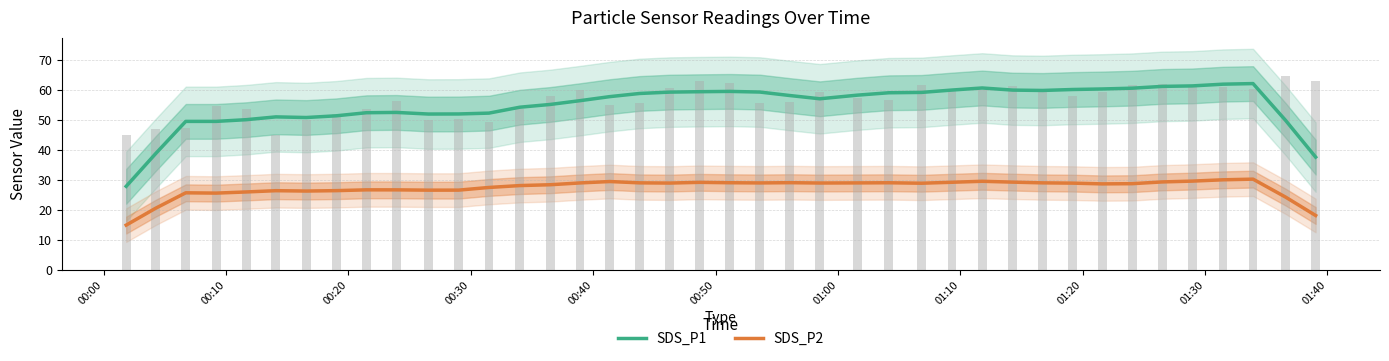

Where is SDS_P2 nearest to the value 22?

00:10